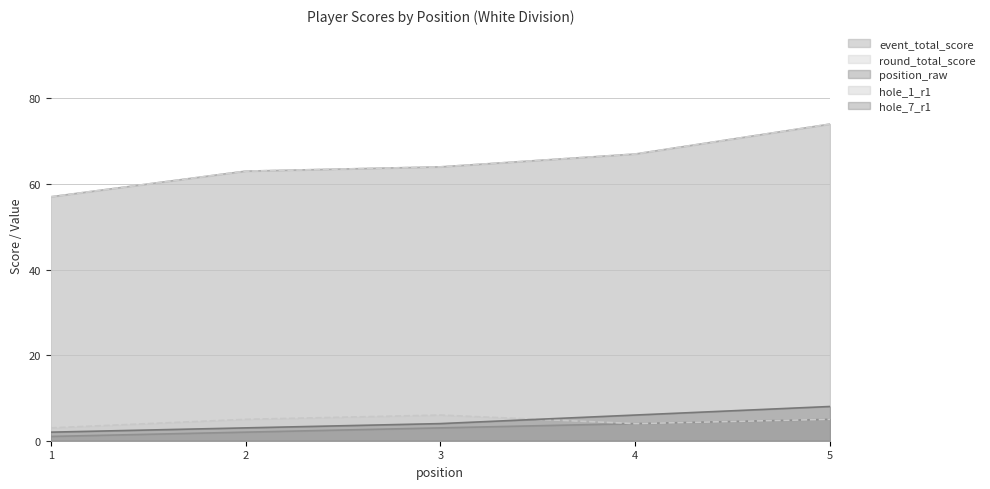

At which category is the sum across all series the highest?

5